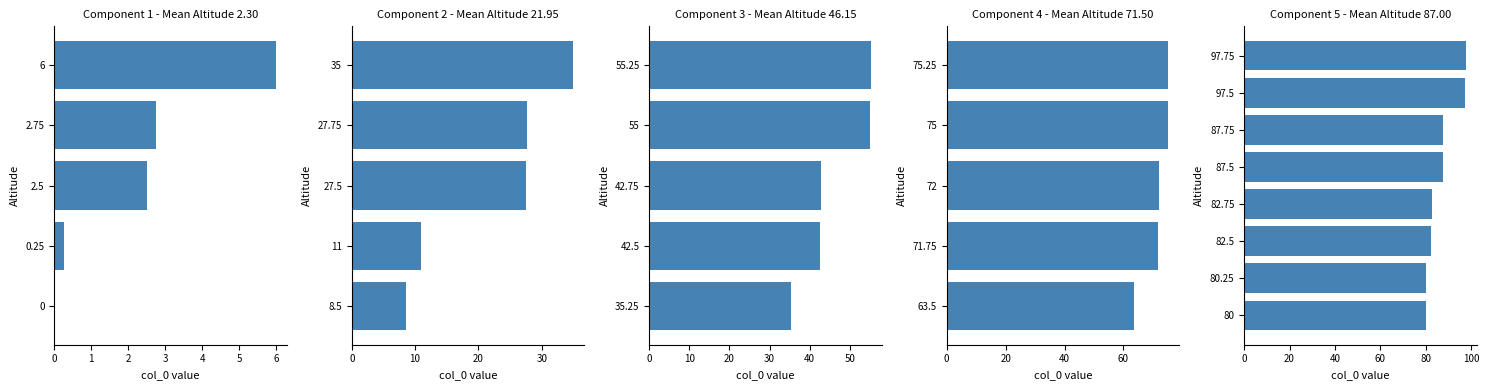

What is the sum of all values?

1405.5